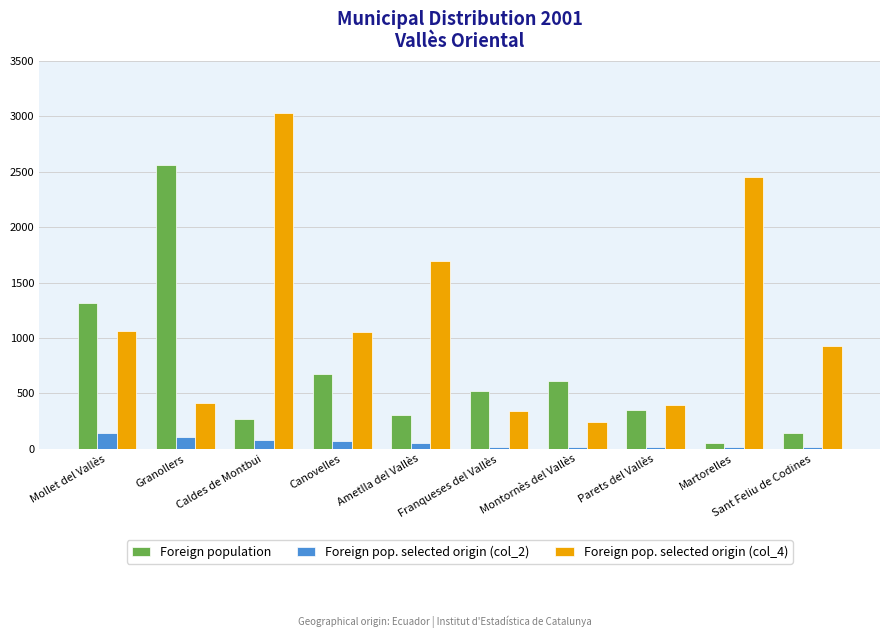

What is the maximum value shown in the chart?

3026